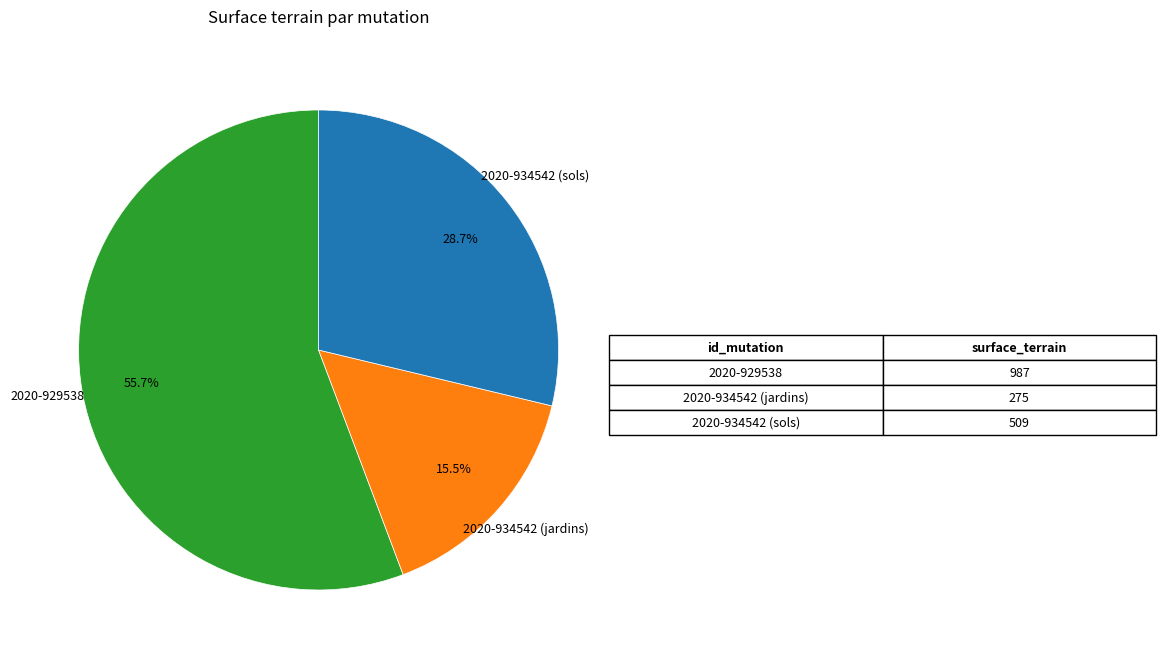

Rank the categories by value from highest to lowest.

2020-929538, 2020-934542 (sols), 2020-934542 (jardins)